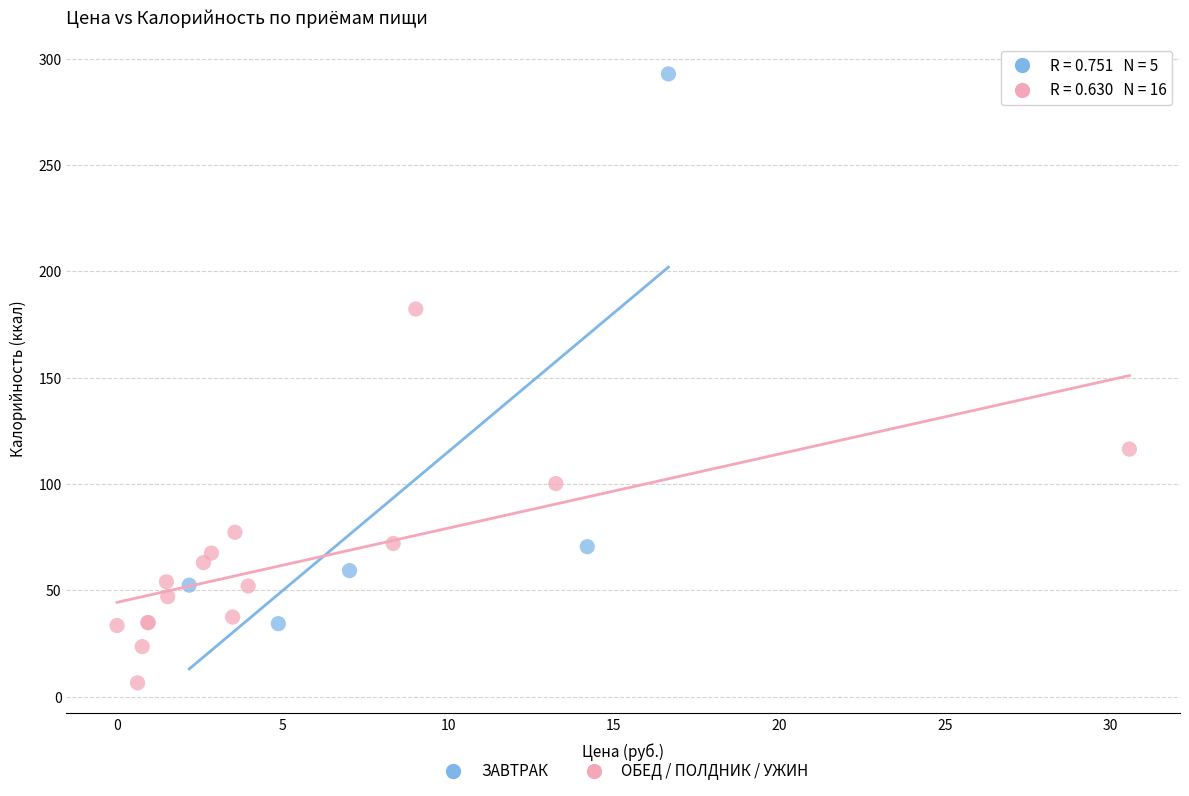

Which series reaches the minimum Y coordinate?

ОБЕД / ПОЛДНИК / УЖИН